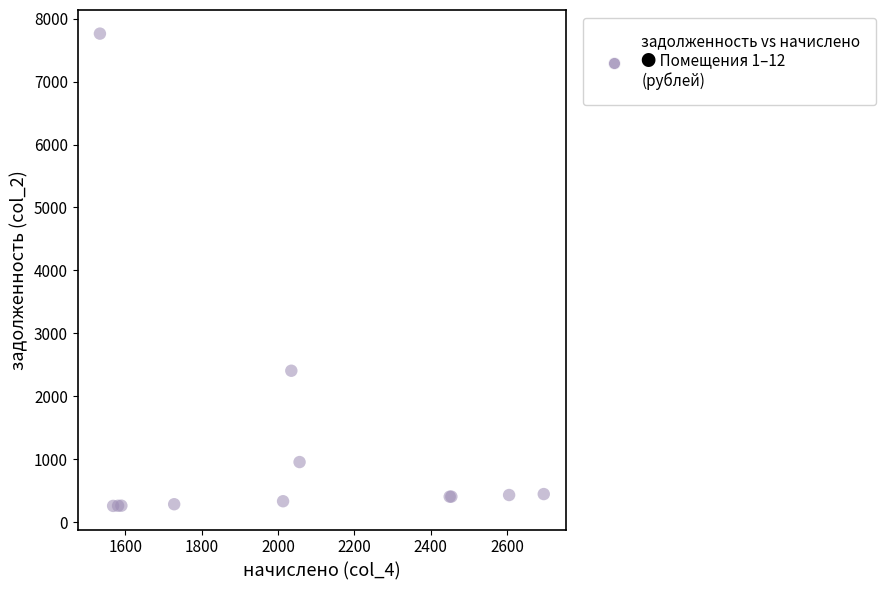

What Y value in the scatter plot is closest to 4011?

2407.7